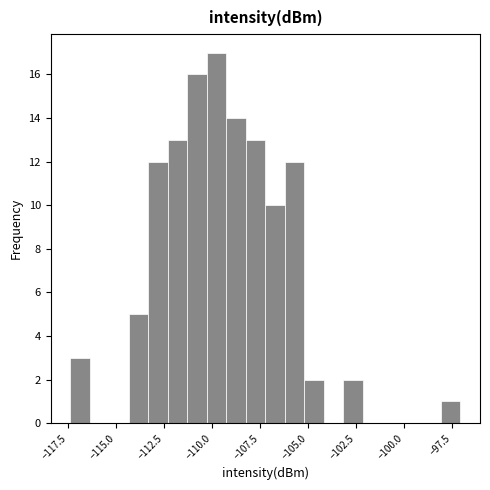

Read against the x-axis, roughly where is the centre of the tallest bar?

-110.0